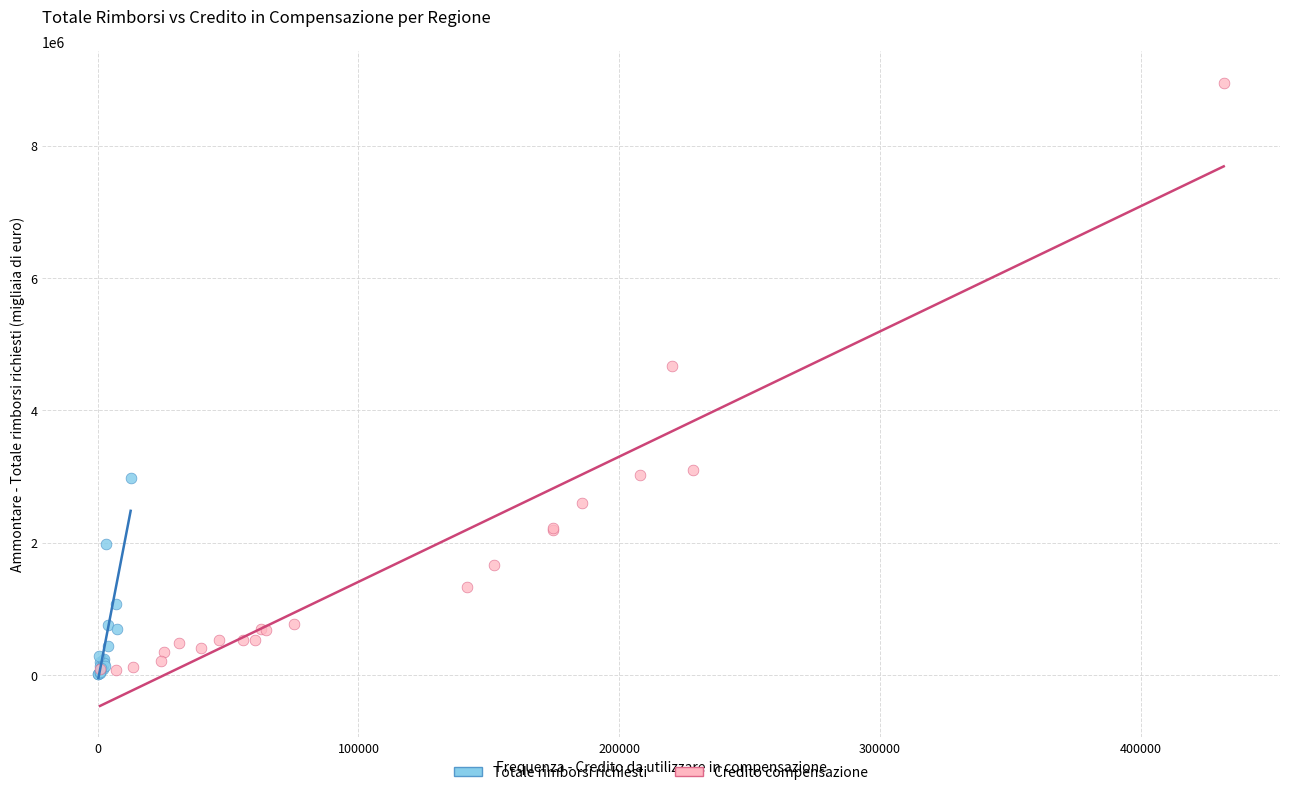

Which series has the widest spread of Y values?

Credito compensazione